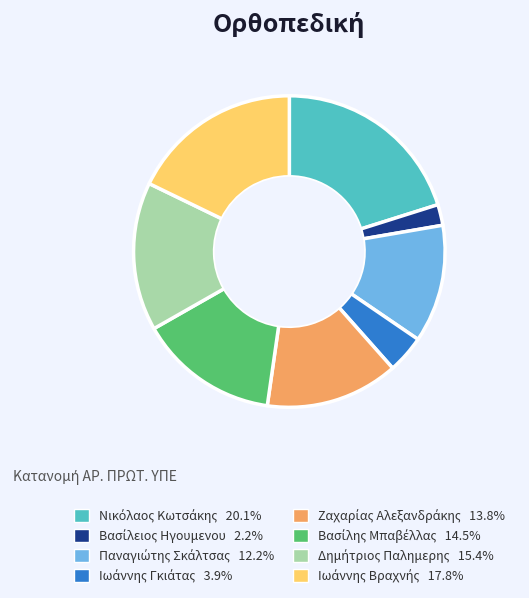

Is there a majority slice in this chart?

No